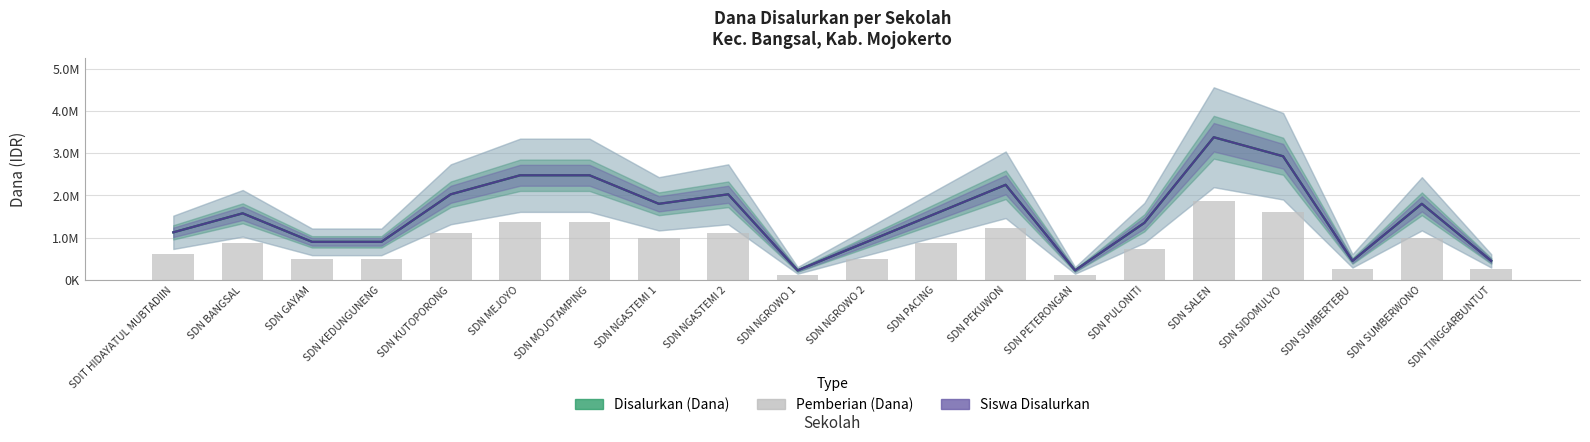

Reading left to right, list all the values displayed in this chart.

Disalurkan (Dana): SDIT HIDAYATUL MUBTADIIN=1125000.0	SDN BANGSAL=1575000.0	SDN GAYAM=900000.0	SDN KEDUNGUNENG=900000.0	SDN KUTOPORONG=2025000.0	SDN MEJOYO=2475000.0	SDN MOJOTAMPING=2475000.0	SDN NGASTEMI 1=1800000.0	SDN NGASTEMI 2=2025000.0	SDN NGROWO 1=225000.0	SDN NGROWO 2=900000.0	SDN PACING=1575000.0	SDN PEKUWON=2250000.0	SDN PETERONGAN=225000.0	SDN PULONITI=1350000.0	SDN SALEN=3375000.0	SDN SIDOMULYO=2925000.0	SDN SUMBERTEBU=450000.0	SDN SUMBERWONO=1800000.0	SDN TINGGARBUNTUT=450000.0
Siswa Disalurkan: SDIT HIDAYATUL MUBTADIIN=1125000.0	SDN BANGSAL=1575000.0	SDN GAYAM=900000.0	SDN KEDUNGUNENG=900000.0	SDN KUTOPORONG=2025000.0	SDN MEJOYO=2475000.0	SDN MOJOTAMPING=2475000.0	SDN NGASTEMI 1=1800000.0	SDN NGASTEMI 2=2025000.0	SDN NGROWO 1=225000.0	SDN NGROWO 2=900000.0	SDN PACING=1575000.0	SDN PEKUWON=2250000.0	SDN PETERONGAN=225000.0	SDN PULONITI=1350000.0	SDN SALEN=3375000.0	SDN SIDOMULYO=2925000.0	SDN SUMBERTEBU=450000.0	SDN SUMBERWONO=1800000.0	SDN TINGGARBUNTUT=450000.0
Pemberian (Dana): SDIT HIDAYATUL MUBTADIIN=618750.0	SDN BANGSAL=866250.0	SDN GAYAM=495000.0	SDN KEDUNGUNENG=495000.0	SDN KUTOPORONG=1113750.0	SDN MEJOYO=1361250.0	SDN MOJOTAMPING=1361250.0	SDN NGASTEMI 1=990000.0	SDN NGASTEMI 2=1113750.0	SDN NGROWO 1=123750.0	SDN NGROWO 2=495000.0	SDN PACING=866250.0	SDN PEKUWON=1237500.0	SDN PETERONGAN=123750.0	SDN PULONITI=742500.0	SDN SALEN=1856250.0	SDN SIDOMULYO=1608750.0	SDN SUMBERTEBU=247500.0	SDN SUMBERWONO=990000.0	SDN TINGGARBUNTUT=247500.0